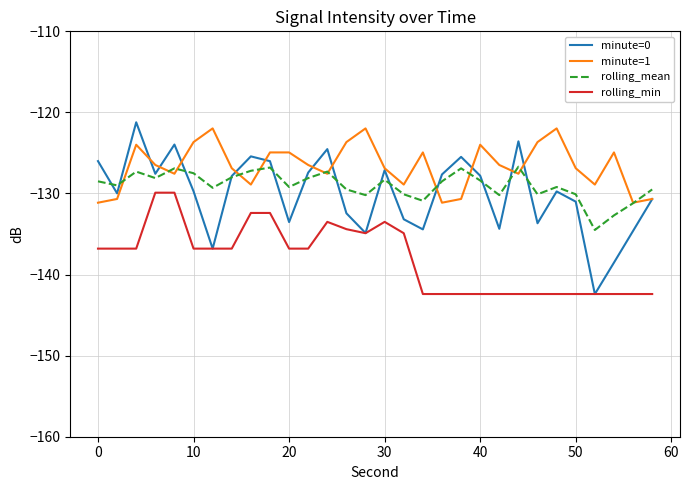

What is the greatest value displayed?

-121.2